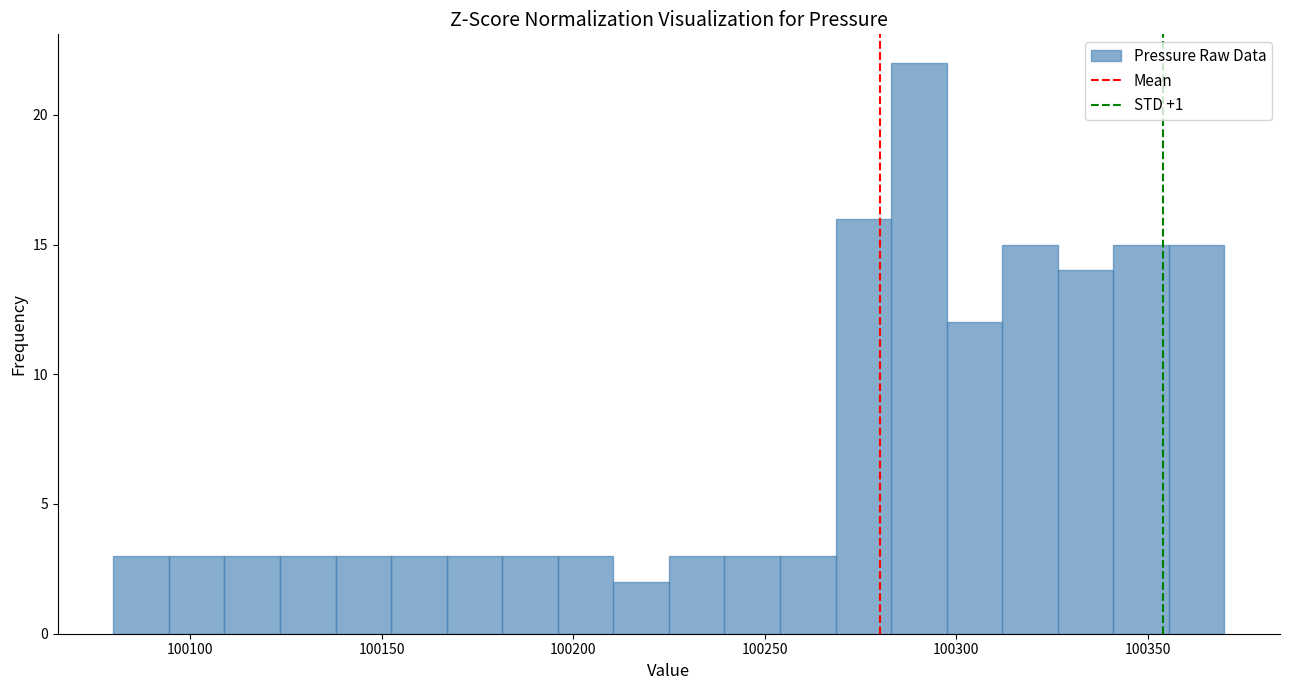

Read against the x-axis, roughly where is the centre of the tallest bar?

100290